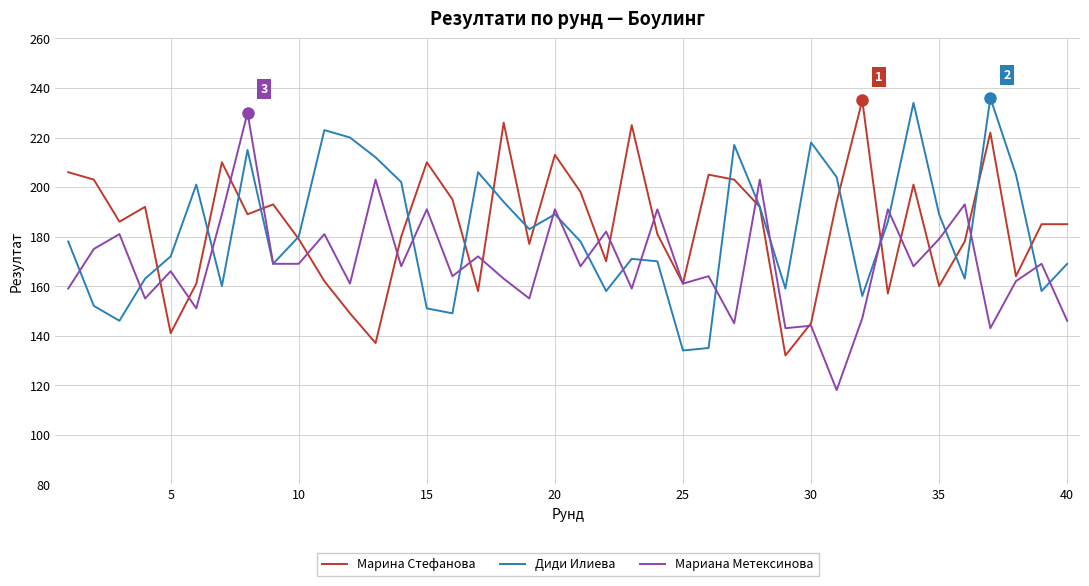

What is the maximum value shown in the chart?

236